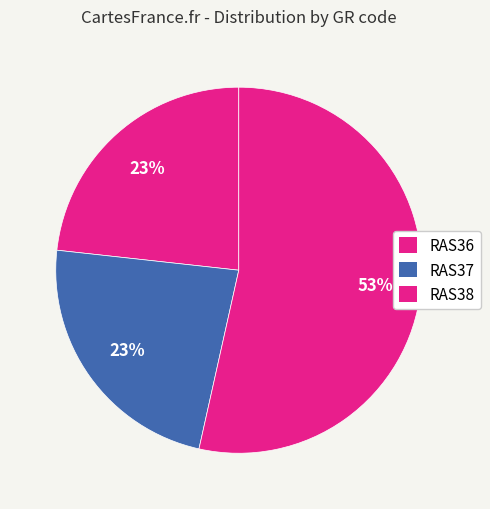

What is the change in value from RAS37 to RAS38?

+131050